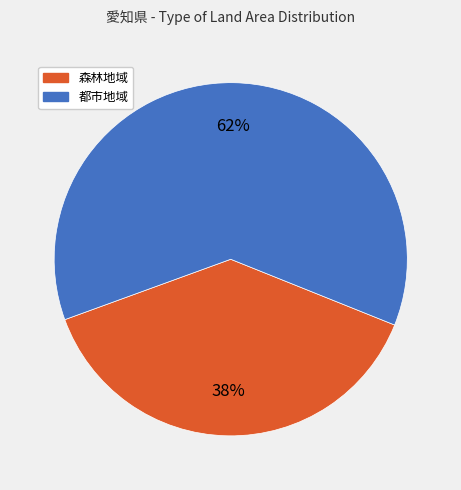

Is there a majority slice in this chart?

Yes